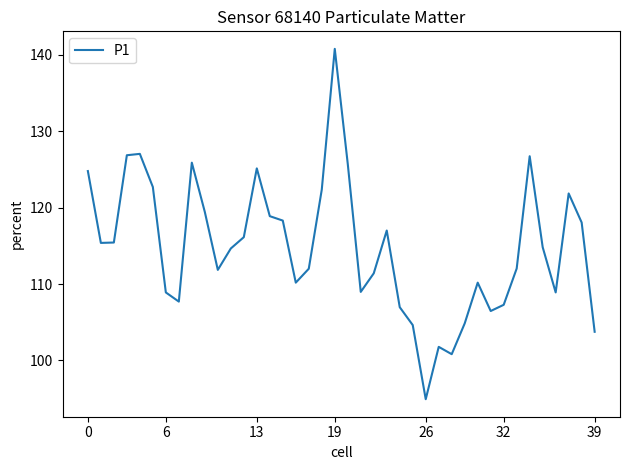

What is the difference between the maximum and minimum values?

45.8